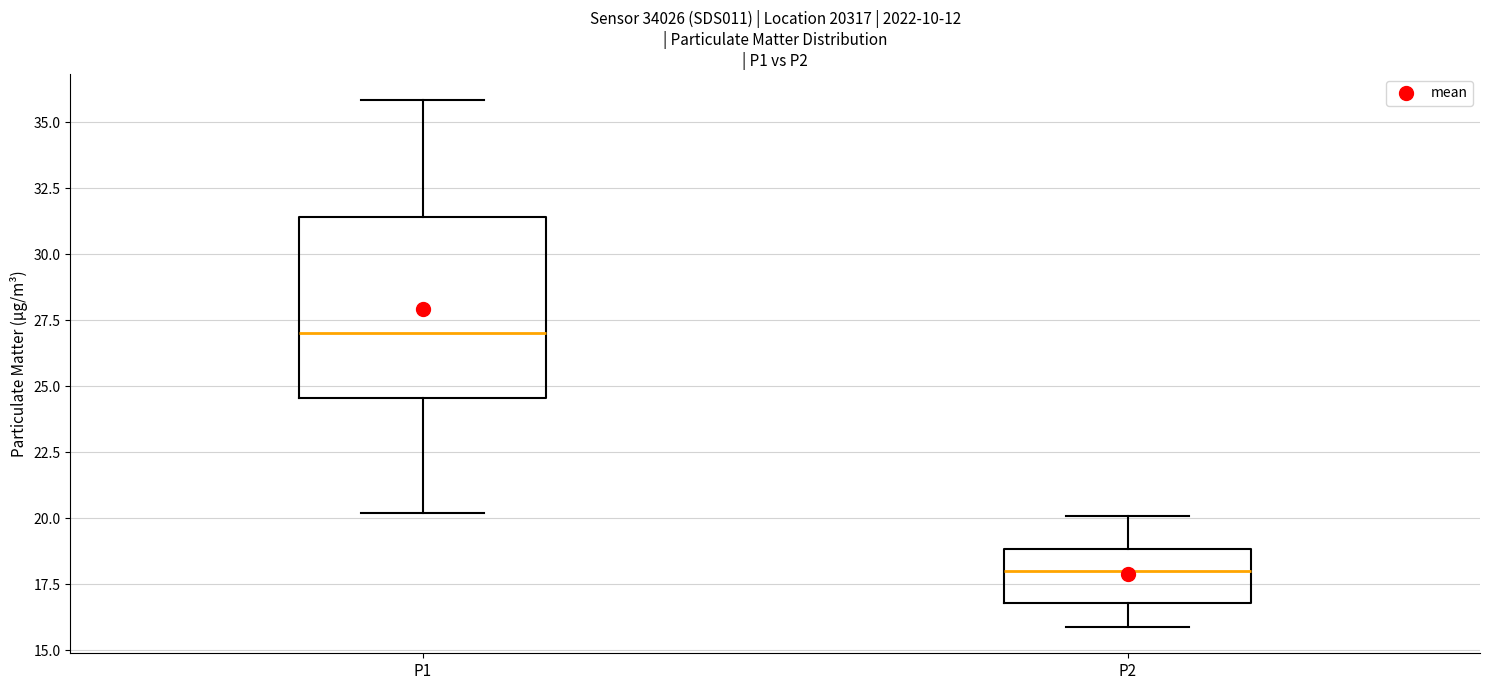

Which box is the tallest, from its lower edge to its upper edge?

P1